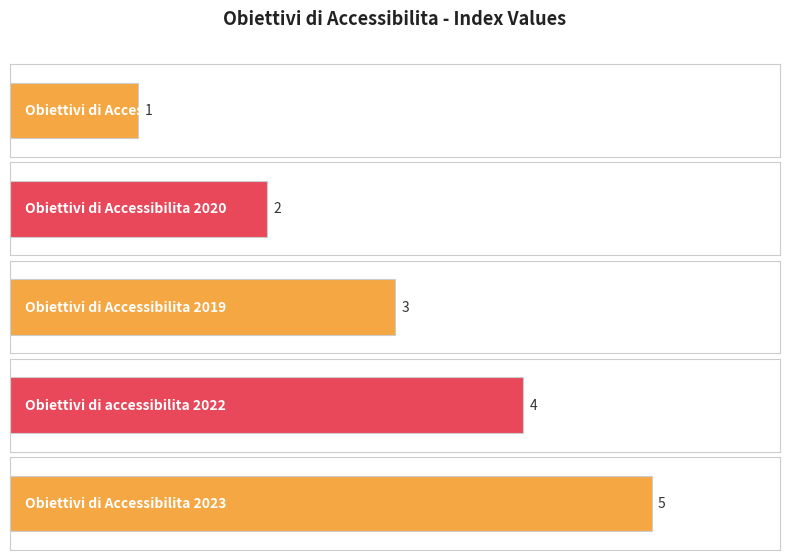

How many bars are there in total?

5